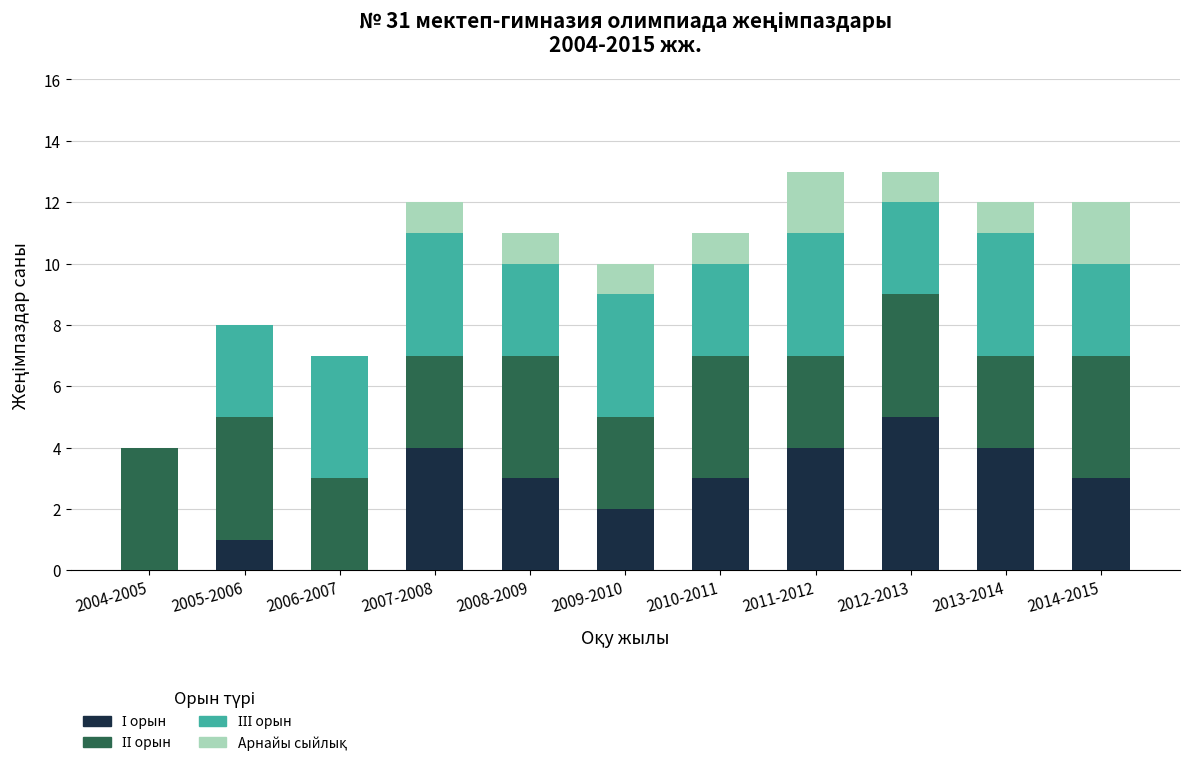

Which has a higher value, 2007-2008 or 2011-2012?

2007-2008